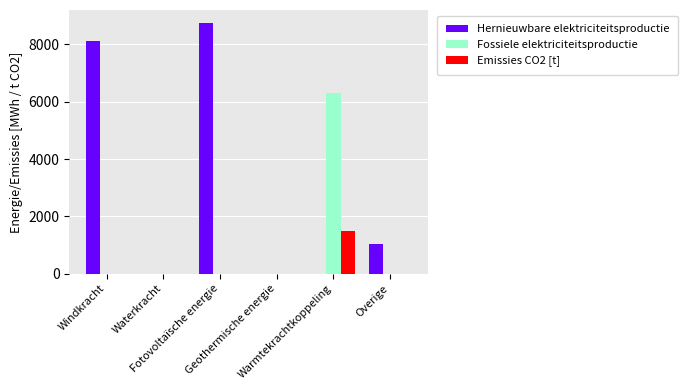

What is the maximum value for Hernieuwbare elektriciteitsproductie?

8764.1